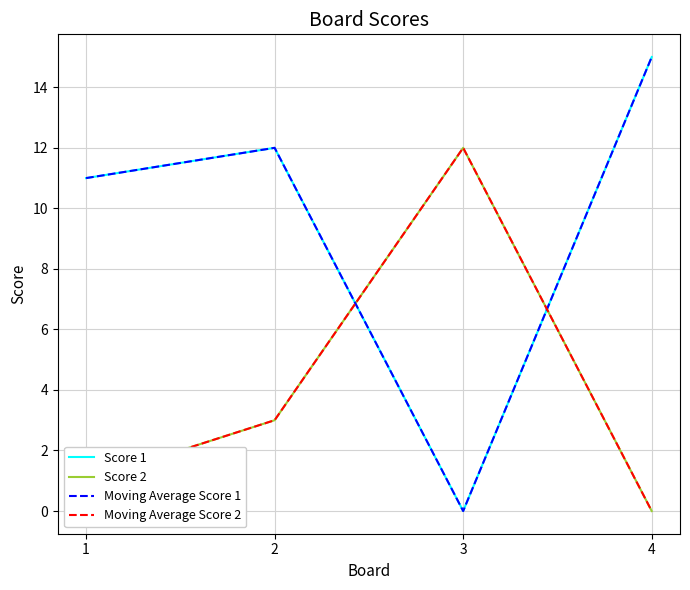

What is the difference between the maximum and second lowest values in the Moving Average Score 1 series?

4